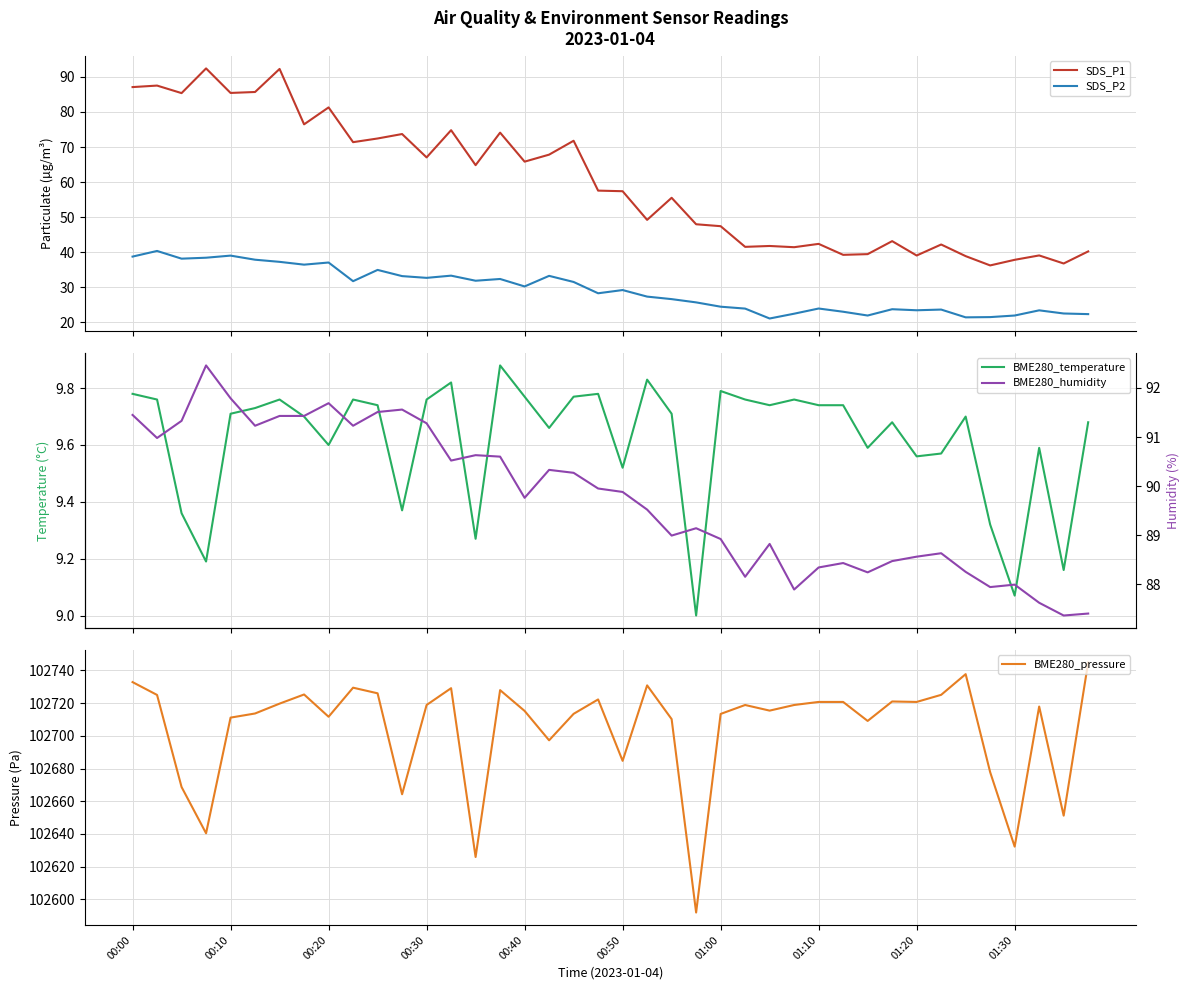

List the series in order of their peak value, highest first.

BME280_pressure, BME280_humidity, SDS_P1, SDS_P2, BME280_temperature